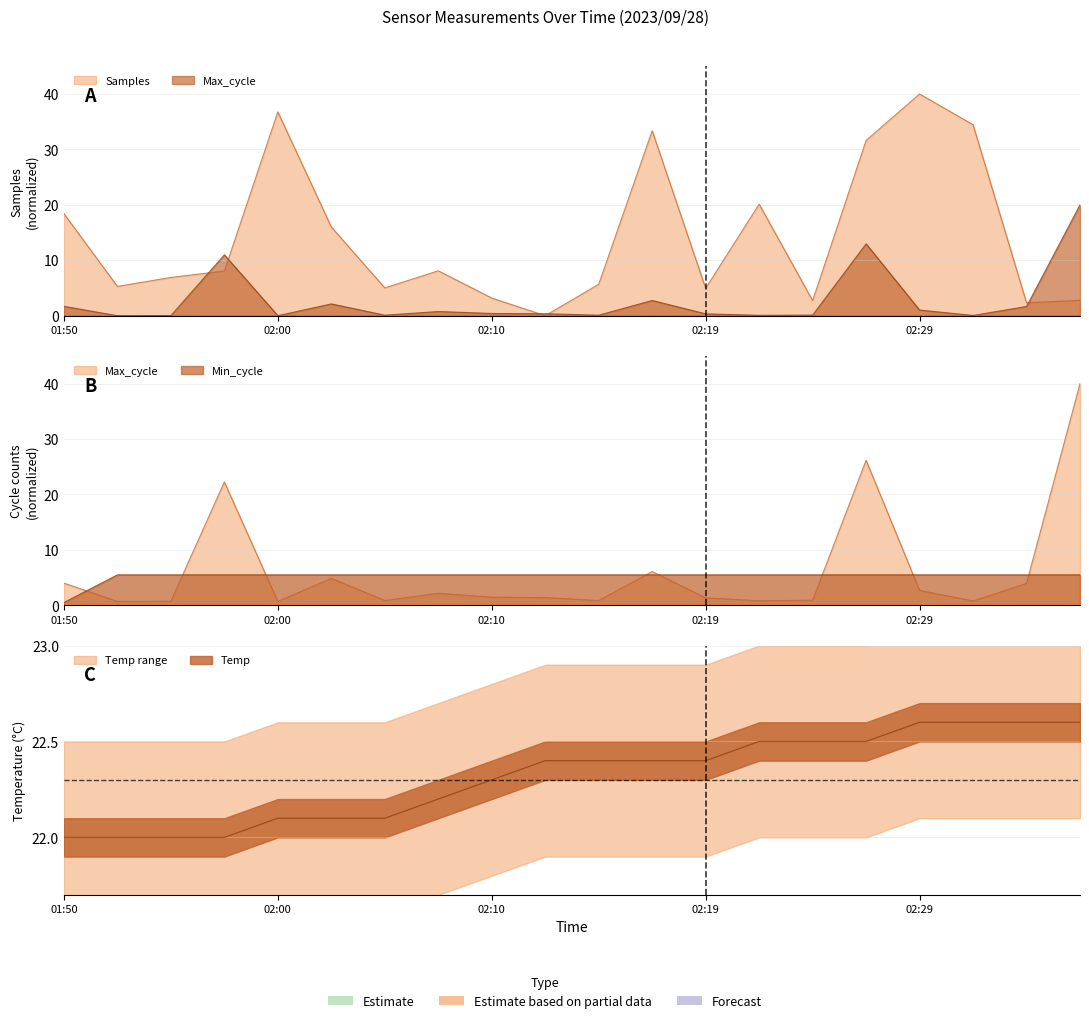

What is the sum of all Samples values?

285.7